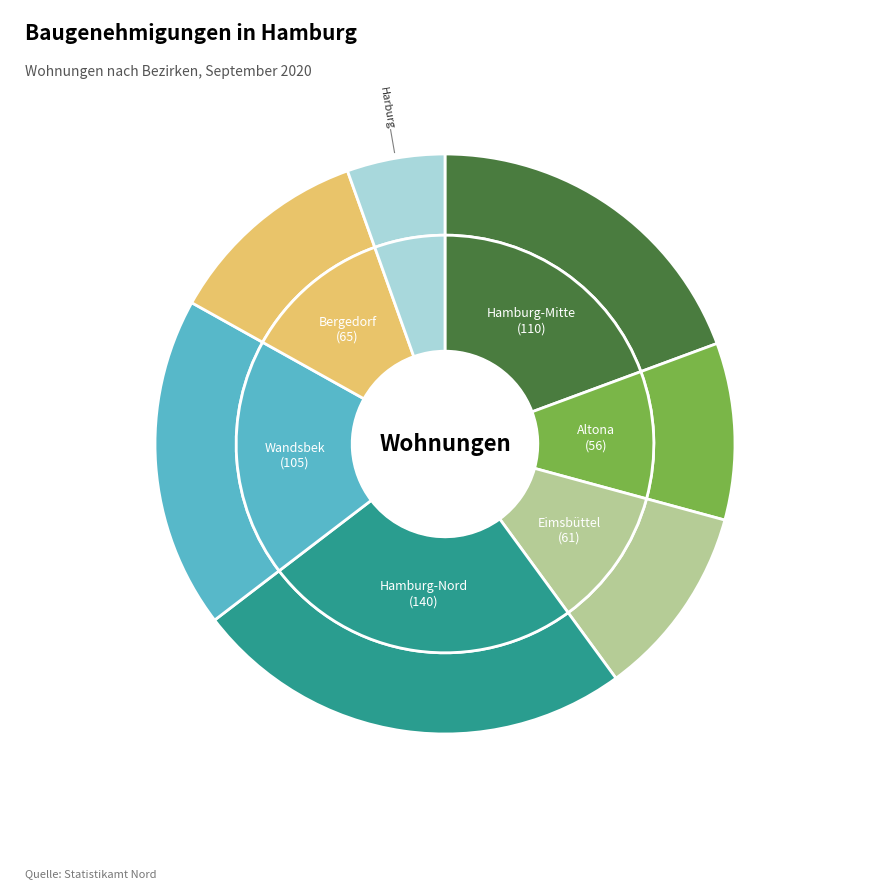

To the nearest percent, what is the combined percentage of Hamburg-Nord and Altona?

35%